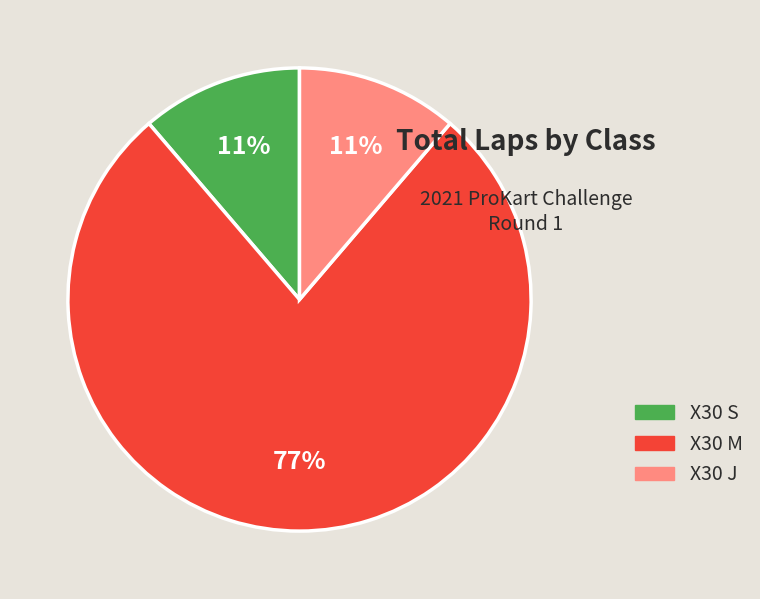

How many slices are in this pie chart?

3